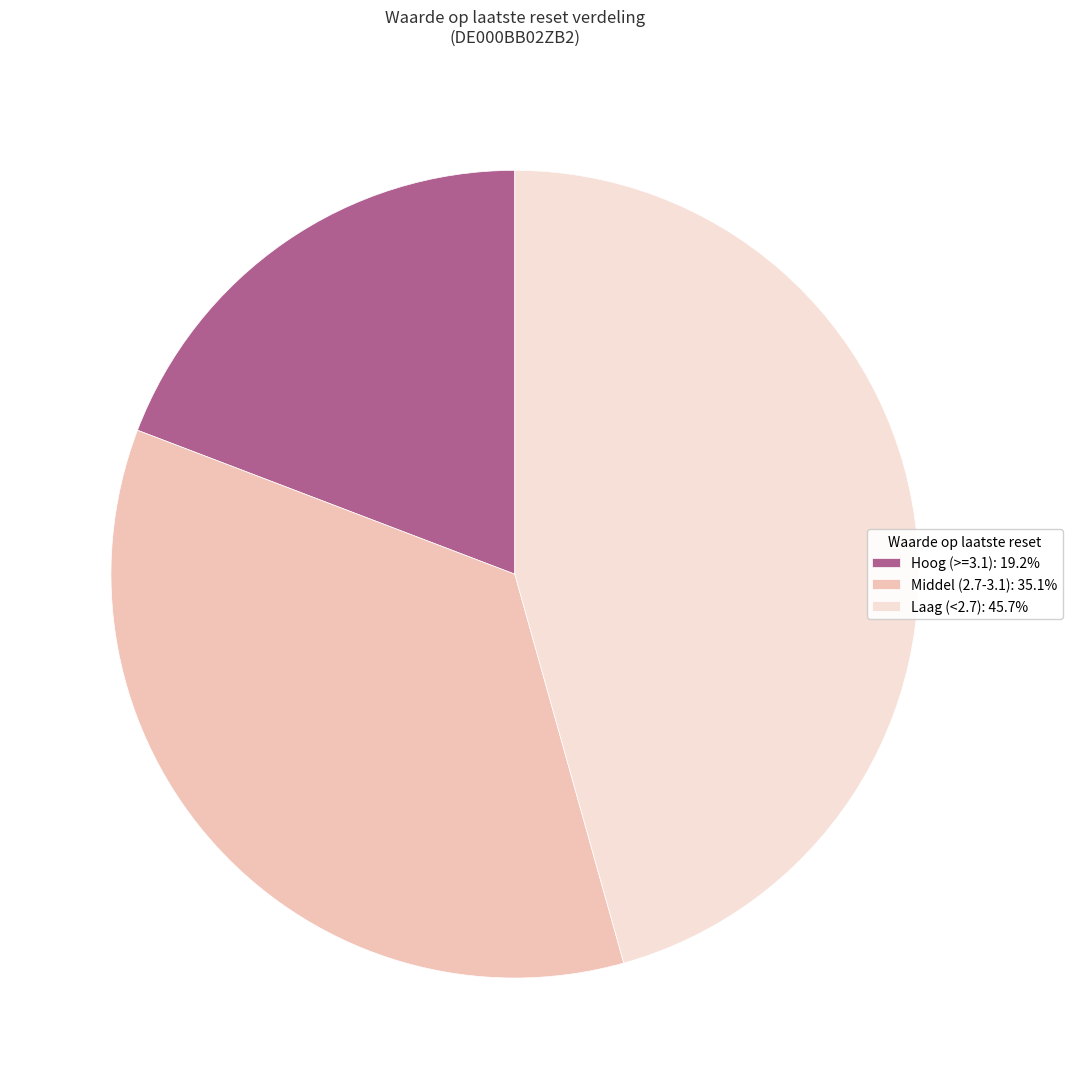

Combined, do Middel (2.7-3.1): 35.1% and Laag (<2.7): 45.7% account for over 50%?

Yes